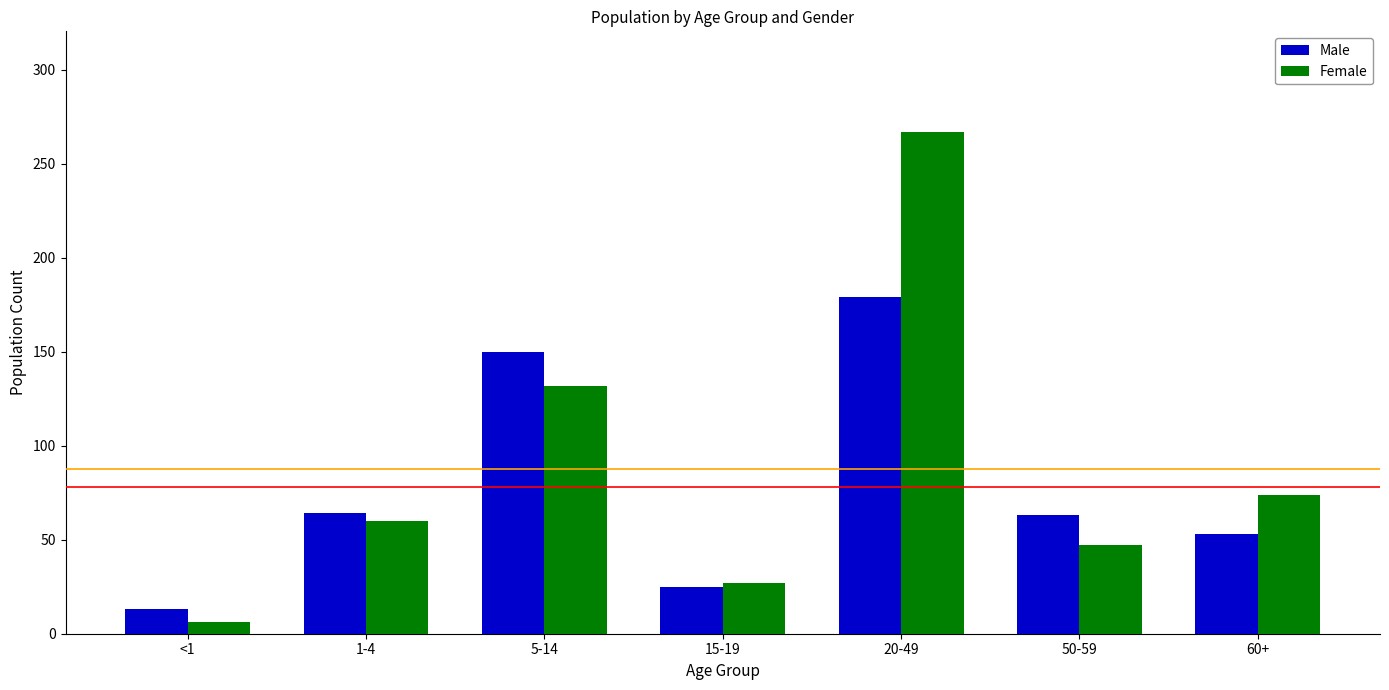

Read the Male value at 20-49, to the nearest 50.

200